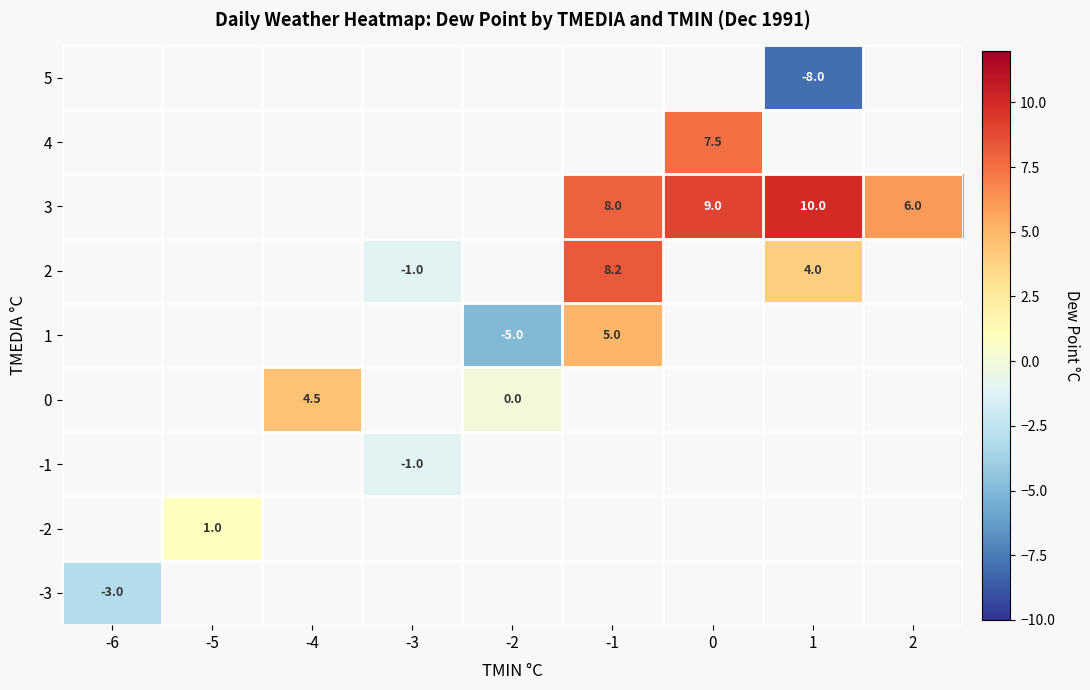

How many categories are shown in the chart?

9